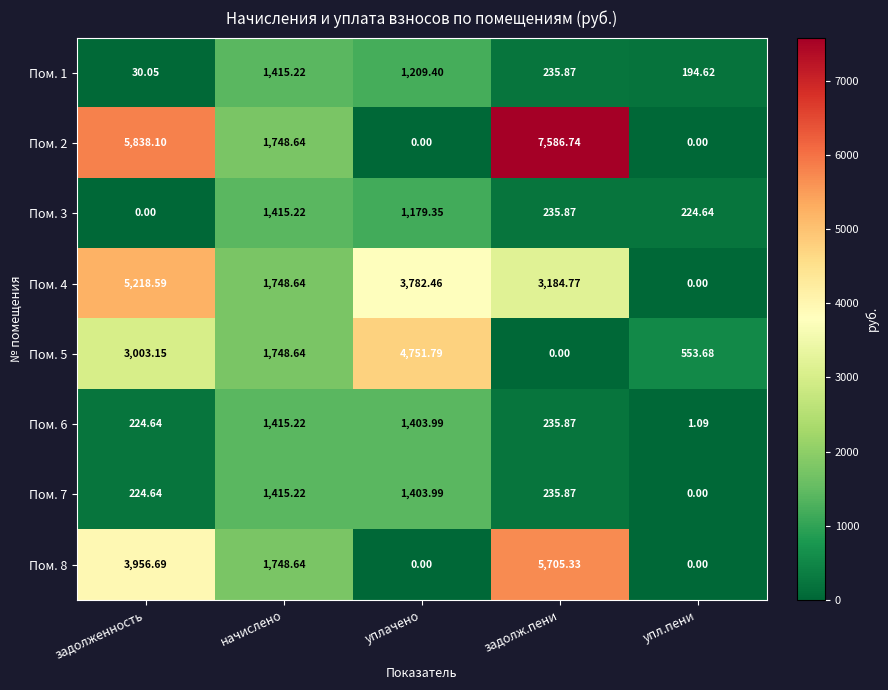

How many data points does each series have?

5